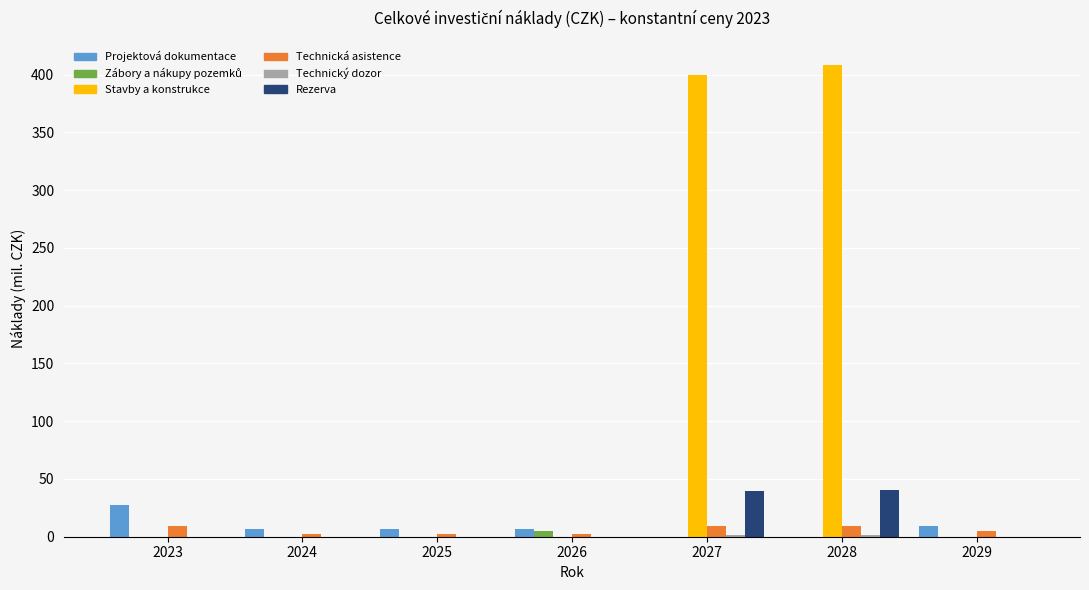

The Stavby a konstrukce series shows -148.7 at 2029. True or false?

False